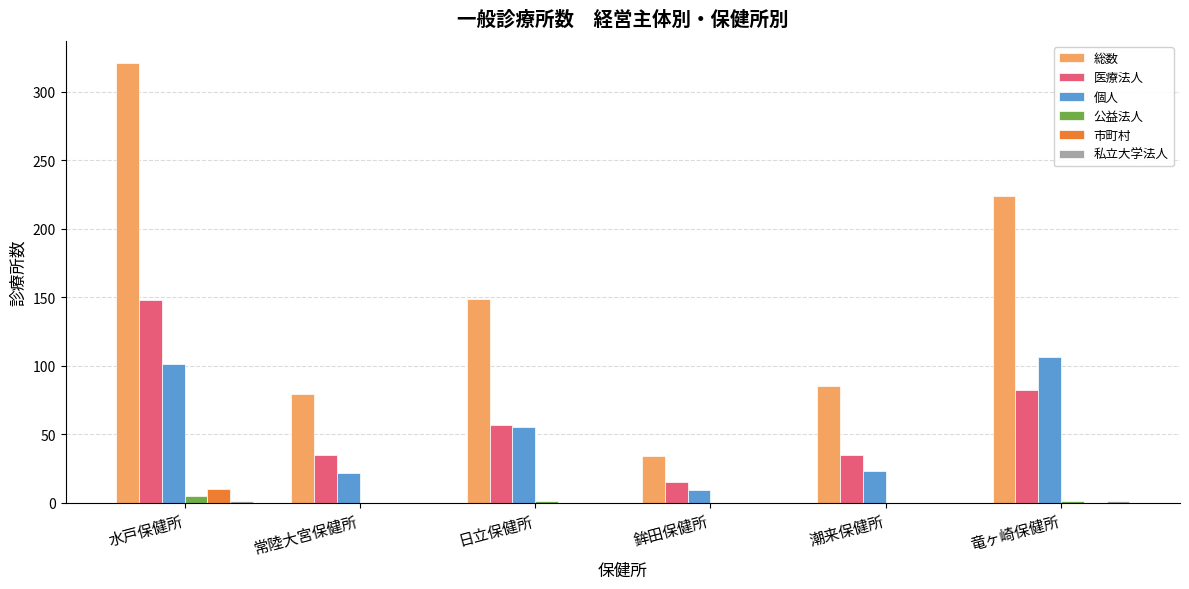

What is the difference between the 個人 values at 常陸大宮保健所 and 竜ヶ崎保健所?

84